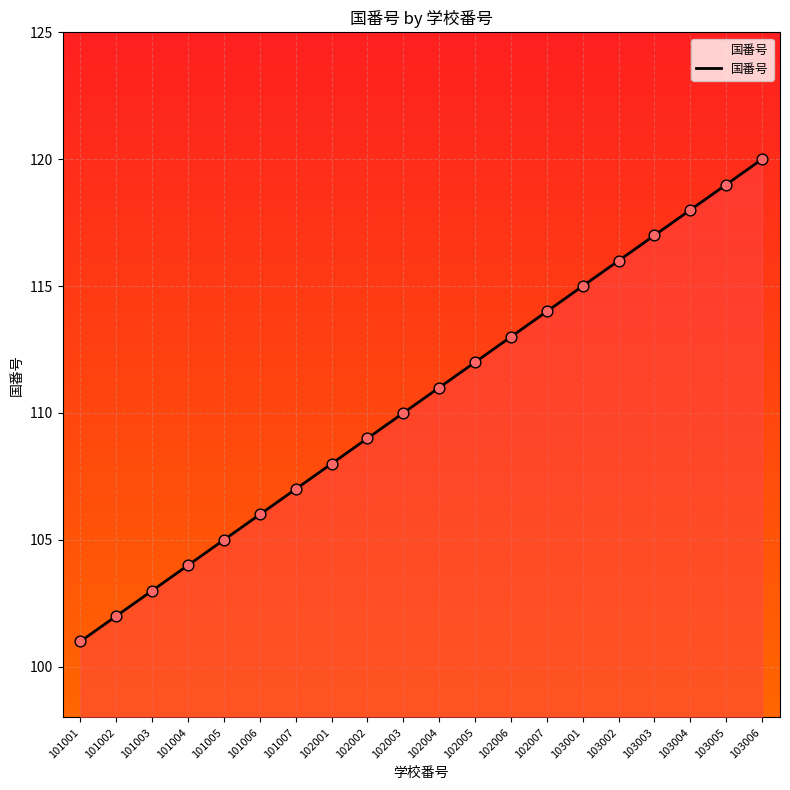

What is the change in value from 102004 to 103001?

+4